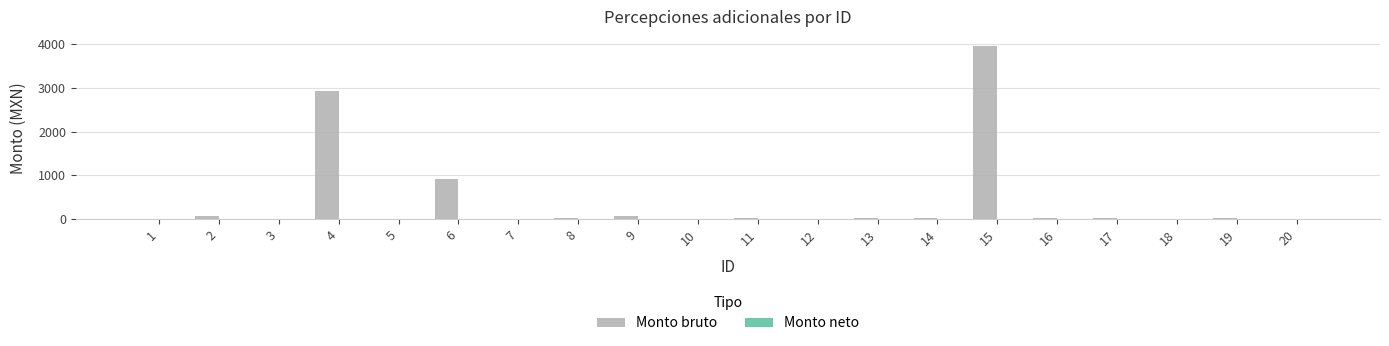

What is the change in value from 1 to 6?

+909.7